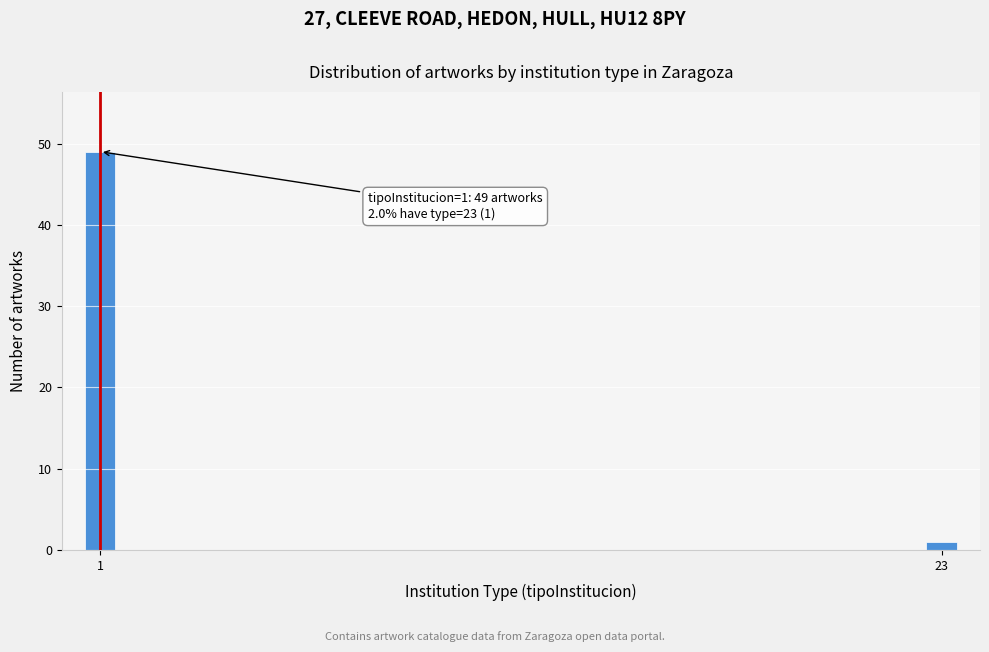

Reading left to right, extract all data points from this chart.

1=49	23=1